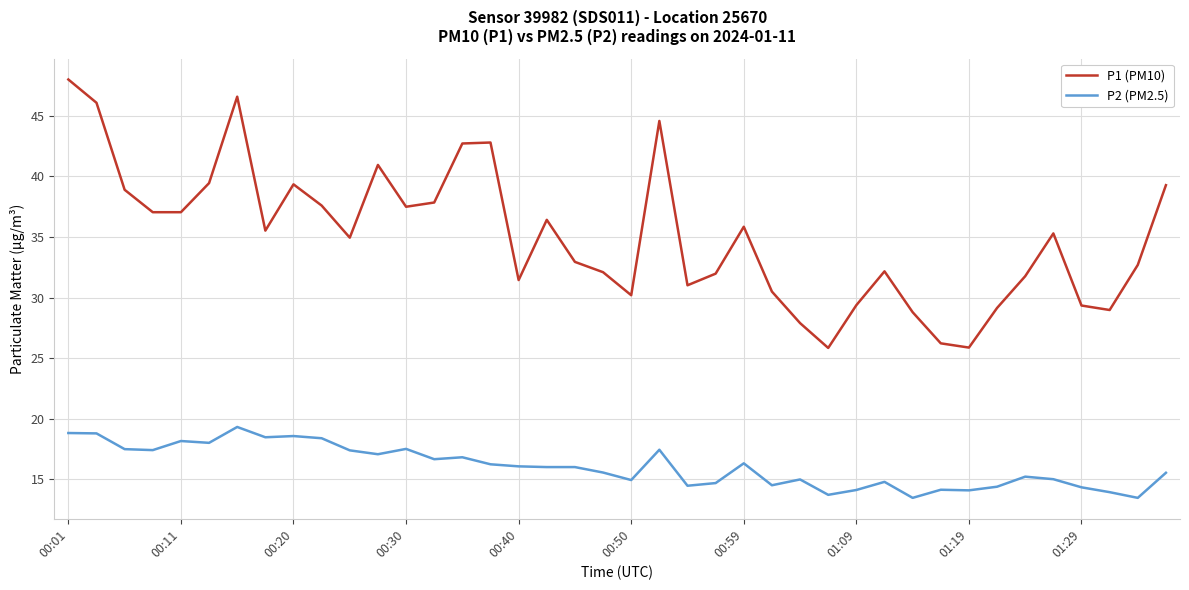

Which series has the largest range (max minus min)?

P1 (PM10)